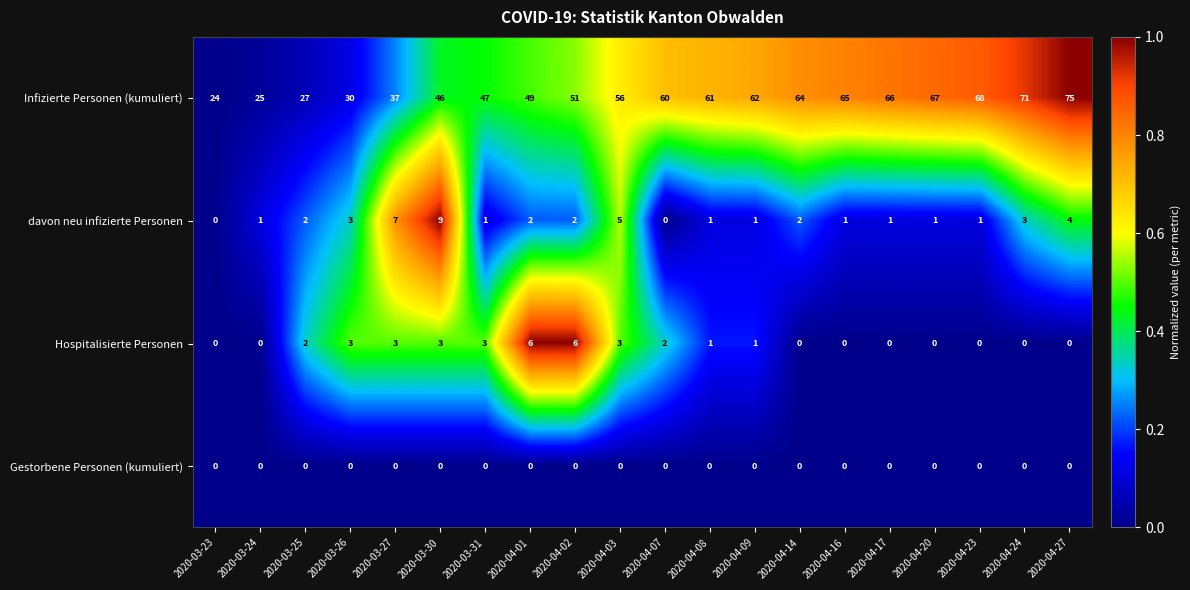

Is it true that Hospitalisierte Personen equals 5 at 2020-03-27?

False